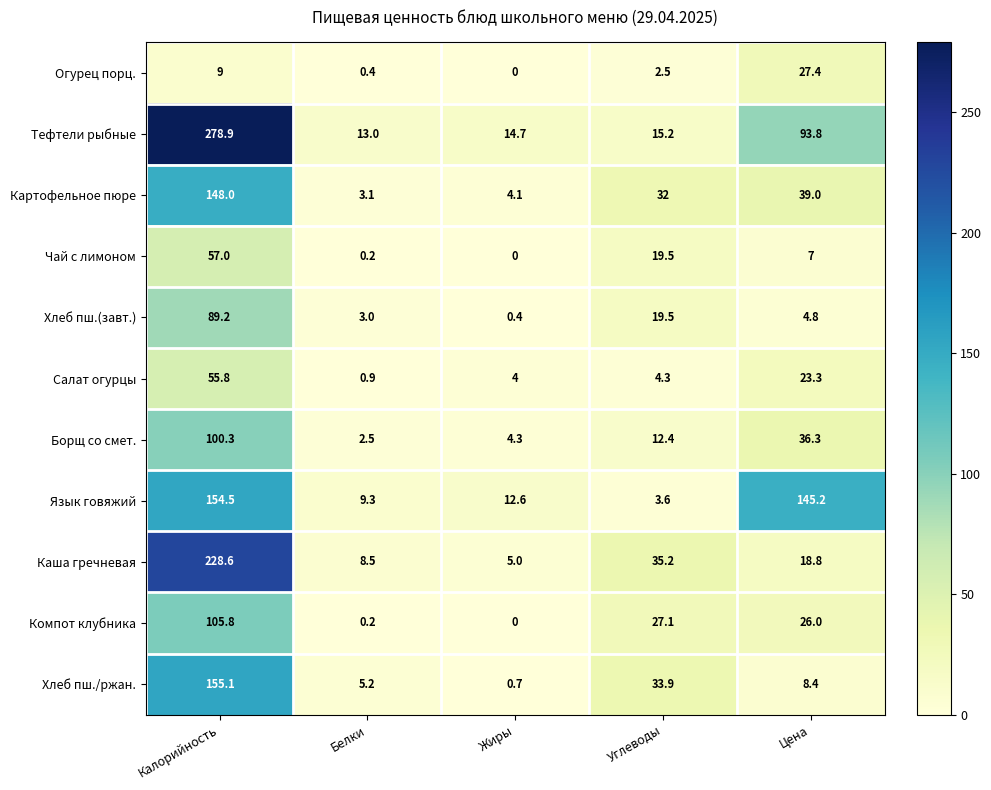

Rank the series by their maximum value, from lowest to highest.

Огурец порц., Салат огурцы, Чай с лимоном, Хлеб пш.(завт.), Борщ со смет., Компот клубника, Картофельное пюре, Язык говяжий, Хлеб пш./ржан., Каша гречневая, Тефтели рыбные